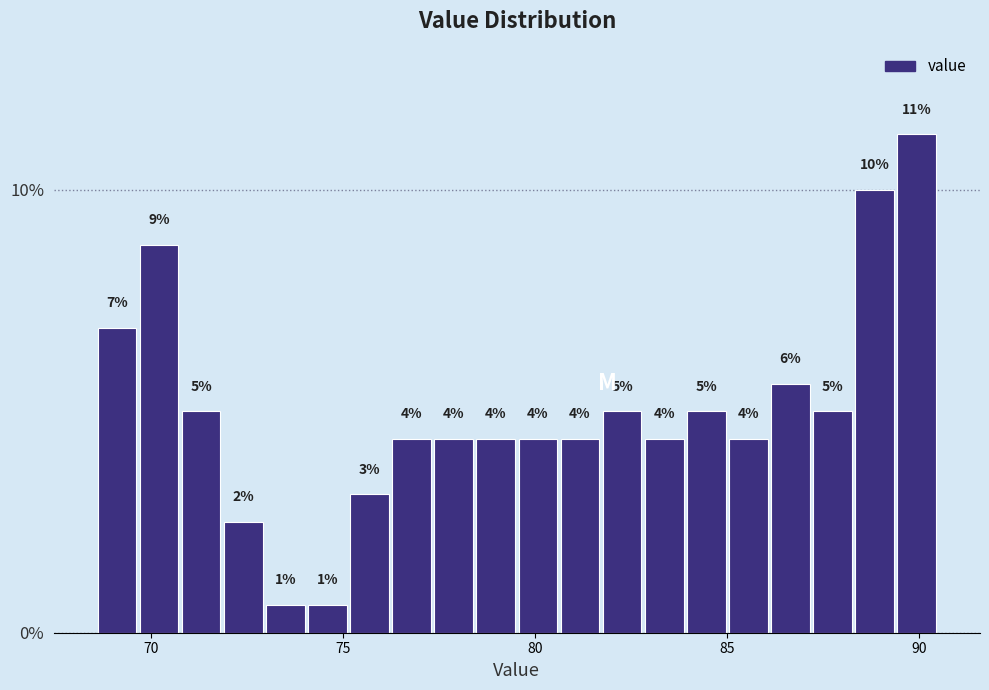

Read against the x-axis, roughly where is the centre of the tallest bar?

90.0